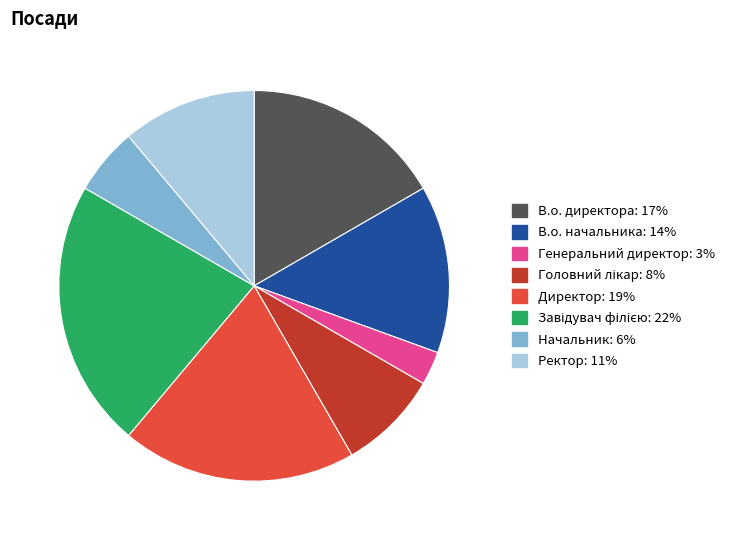

What is the smallest slice in the pie chart?

Генеральний директор